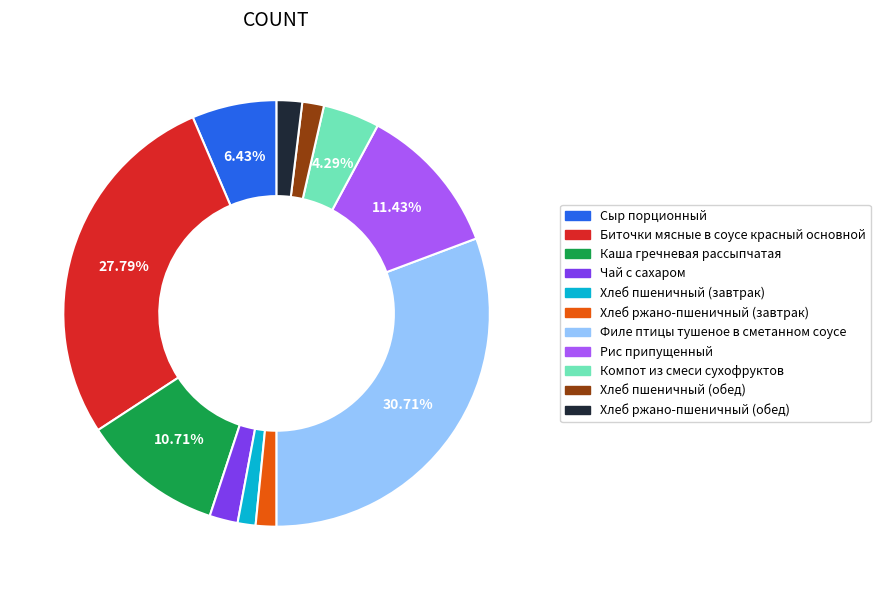

What is the largest slice in the pie chart?

Филе птицы тушеное в сметанном соусе